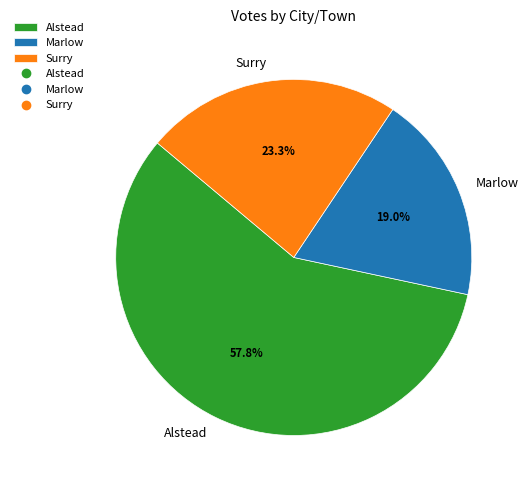

How many slices are in this pie chart?

3